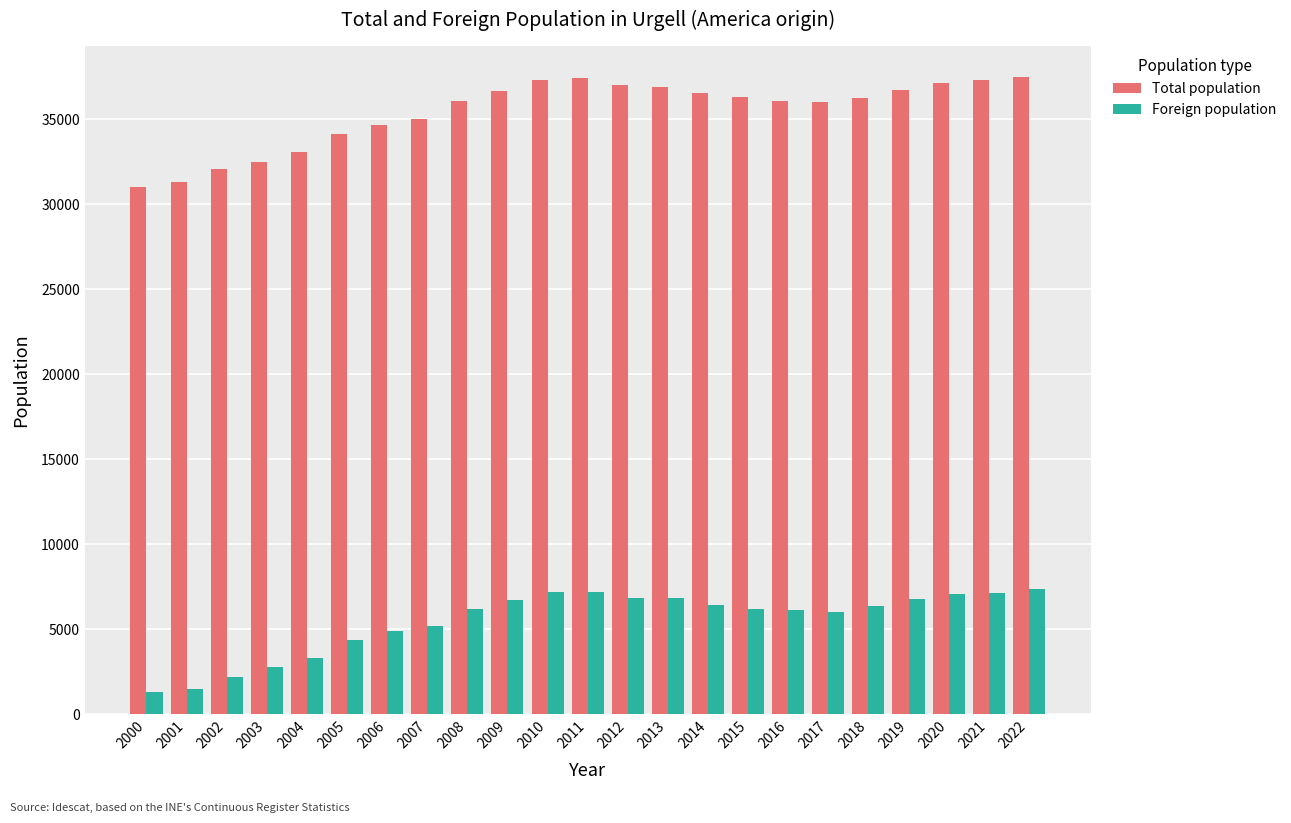

Is it true that Total population equals 20879 at 2021?

False